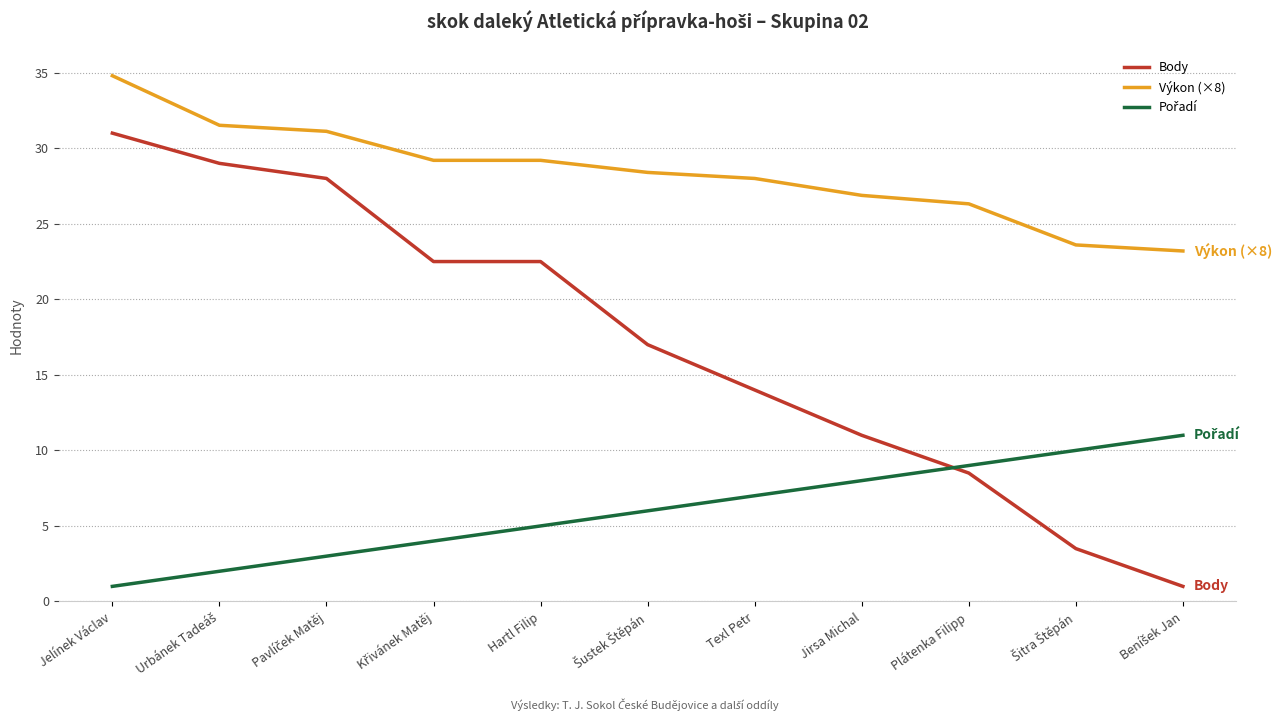

Which series has the widest spread of values?

Body